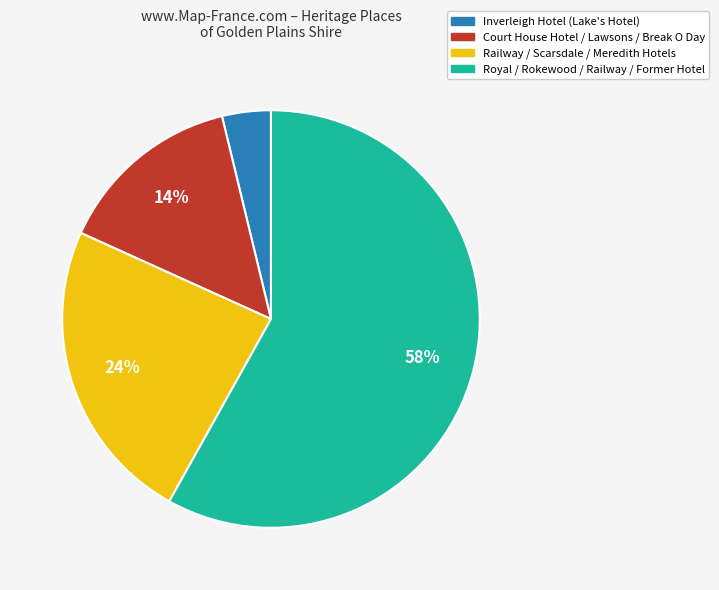

Is there any slice that represents more than half of the pie?

Yes